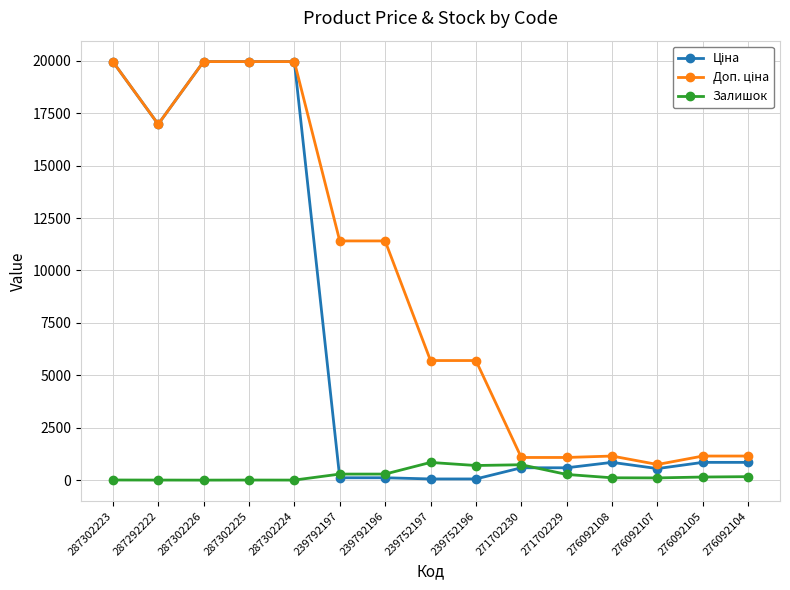

What is the difference between the highest and lowest values at 271702230?

491.7